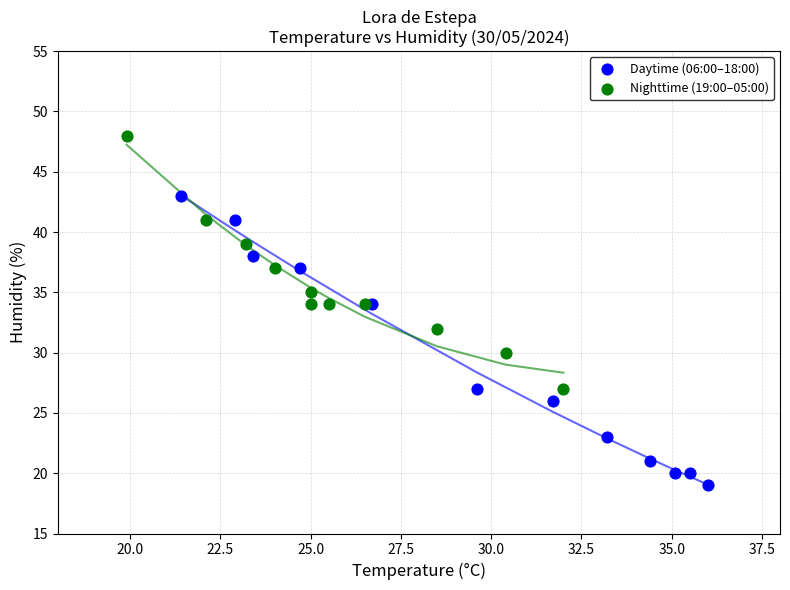

What are all the series names shown in the legend?

Daytime (06:00–18:00), Nighttime (19:00–05:00)